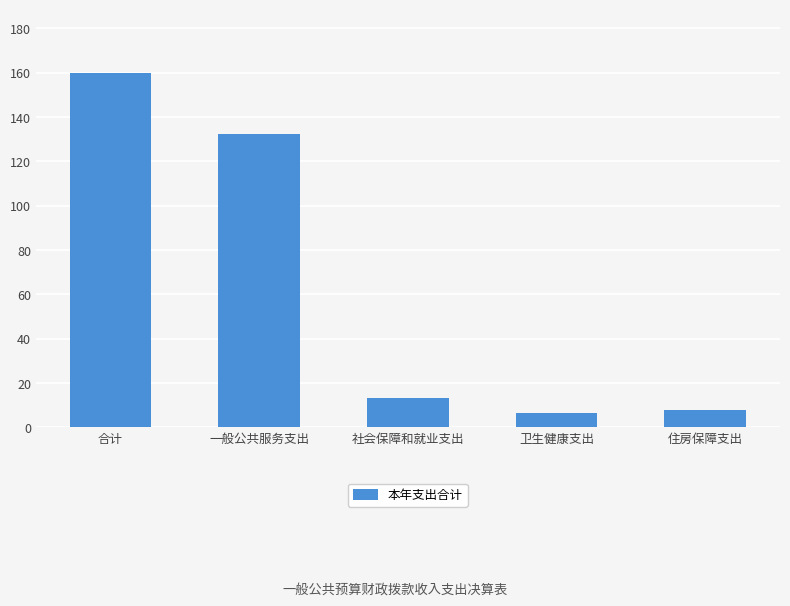

True or false: the data shows 51.7 at 一般公共服务支出.

False